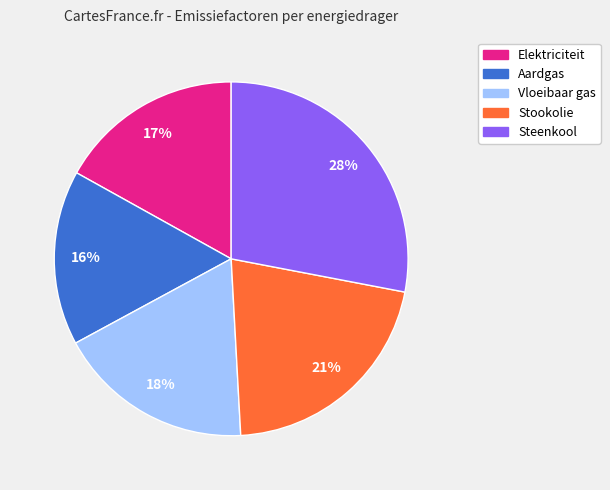

Is Steenkool the majority of the pie?

No